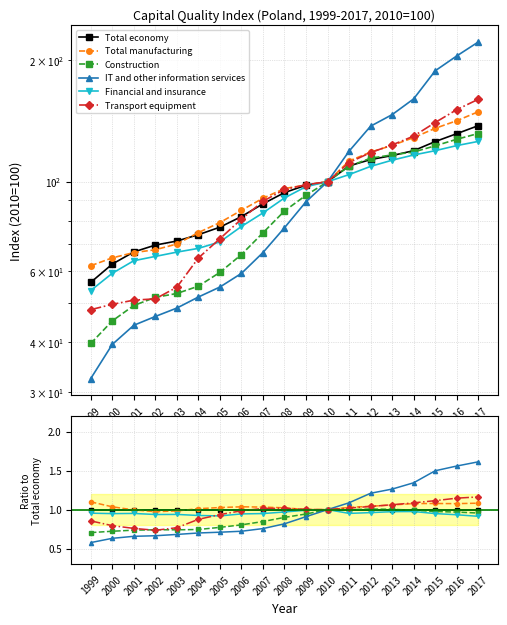

Reading left to right, list all the values displayed in this chart.

Total economy: 1999=1.0	2000=1.0	2001=1.0	2002=1.0	2003=1.0	2004=1.0	2005=1.0	2006=1.0	2007=1.0	2008=1.0	2009=1.0	2010=1.0	2011=1.0	2012=1.0	2013=1.0	2014=1.0	2015=1.0	2016=1.0	2017=1.0
Total manufacturing: 1999=1.1	2000=1.0	2001=1.0	2002=1.0	2003=1.0	2004=1.0	2005=1.0	2006=1.0	2007=1.0	2008=1.0	2009=1.0	2010=1.0	2011=1.0	2012=1.0	2013=1.1	2014=1.1	2015=1.1	2016=1.1	2017=1.1
Construction: 1999=0.7	2000=0.7	2001=0.7	2002=0.7	2003=0.7	2004=0.7	2005=0.8	2006=0.8	2007=0.8	2008=0.9	2009=0.9	2010=1.0	2011=1.0	2012=1.0	2013=1.0	2014=1.0	2015=1.0	2016=1.0	2017=1.0
IT and other information services: 1999=0.6	2000=0.6	2001=0.7	2002=0.7	2003=0.7	2004=0.7	2005=0.7	2006=0.7	2007=0.8	2008=0.8	2009=0.9	2010=1.0	2011=1.1	2012=1.2	2013=1.3	2014=1.3	2015=1.5	2016=1.6	2017=1.6
Financial and insurance: 1999=1.0	2000=0.9	2001=1.0	2002=0.9	2003=0.9	2004=0.9	2005=0.9	2006=0.9	2007=0.9	2008=1.0	2009=1.0	2010=1.0	2011=1.0	2012=1.0	2013=1.0	2014=1.0	2015=0.9	2016=0.9	2017=0.9
Transport equipment: 1999=0.9	2000=0.8	2001=0.8	2002=0.7	2003=0.8	2004=0.9	2005=0.9	2006=1.0	2007=1.0	2008=1.0	2009=1.0	2010=1.0	2011=1.0	2012=1.0	2013=1.1	2014=1.1	2015=1.1	2016=1.1	2017=1.2